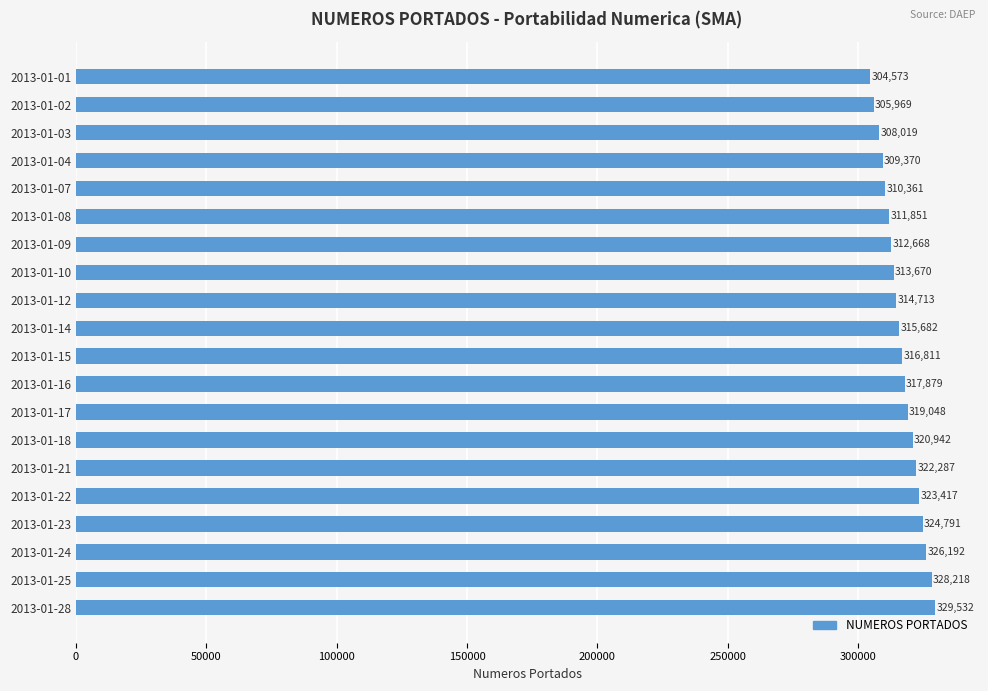

How many values are below 316811?

10